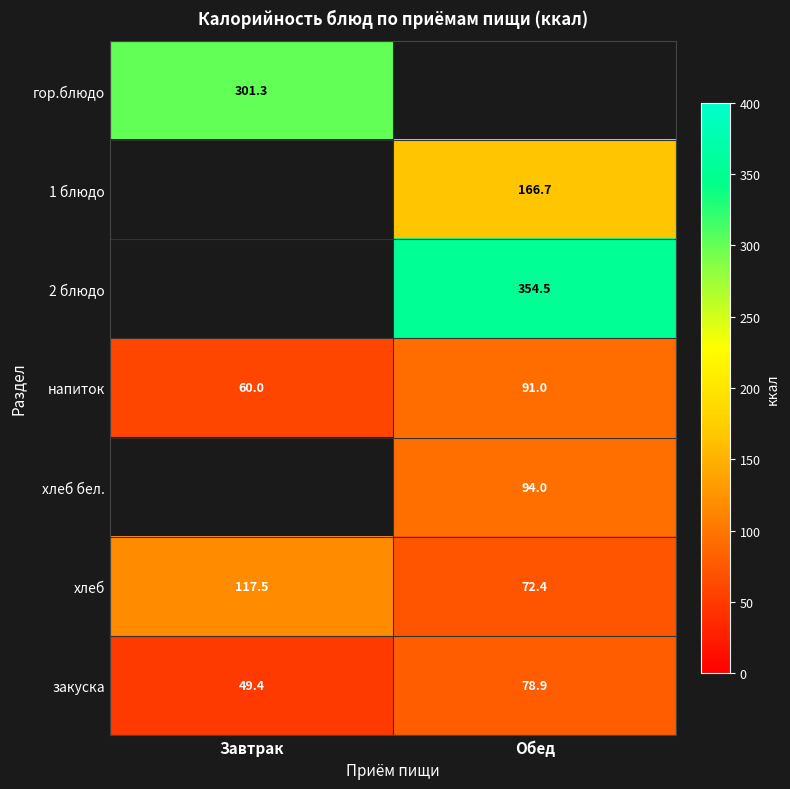

Count the number of categories in the chart.

2